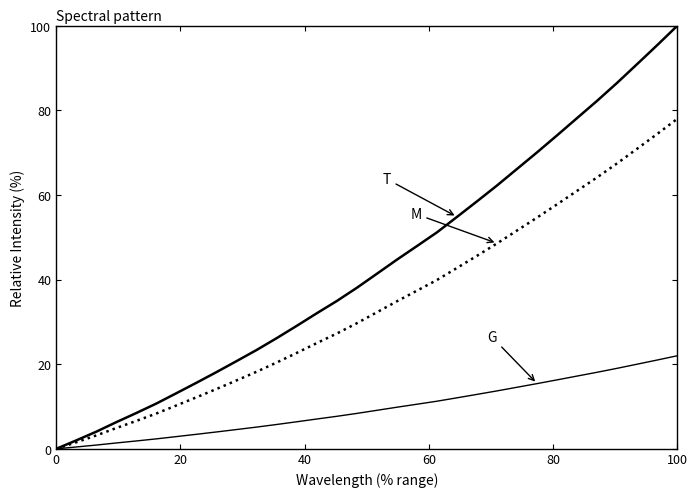

How many lines are shown in the chart?

3